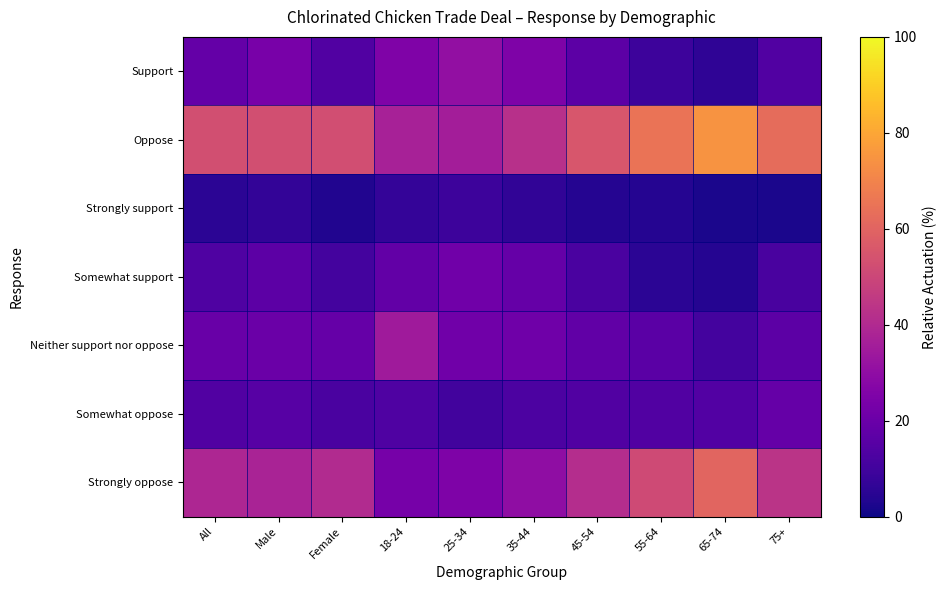

What is the maximum value shown in the chart?

74.7